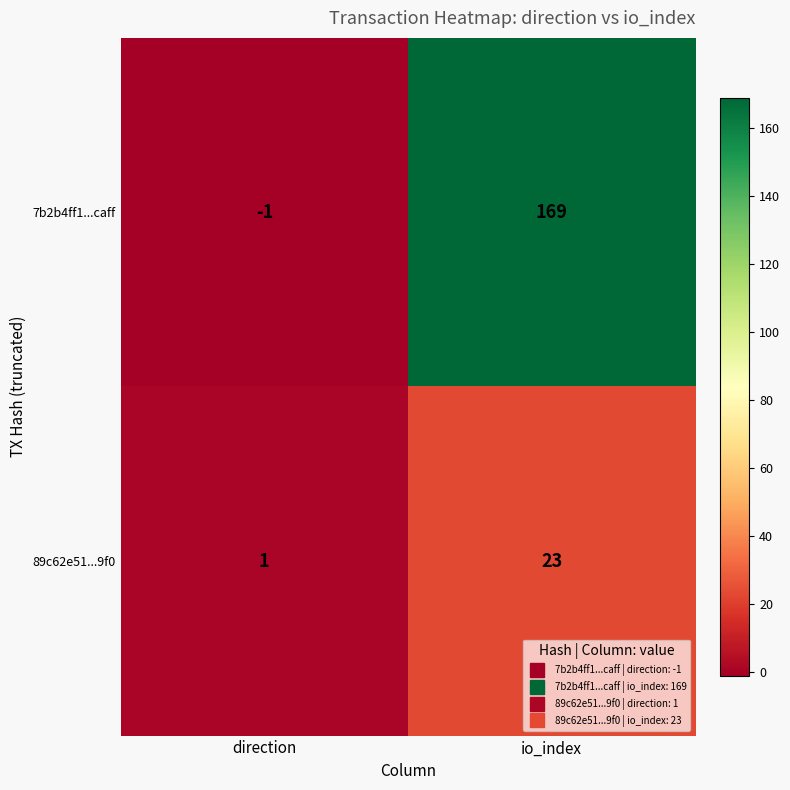

Rank the series by their maximum value, from highest to lowest.

7b2b4ff1...caff, 89c62e51...9f0